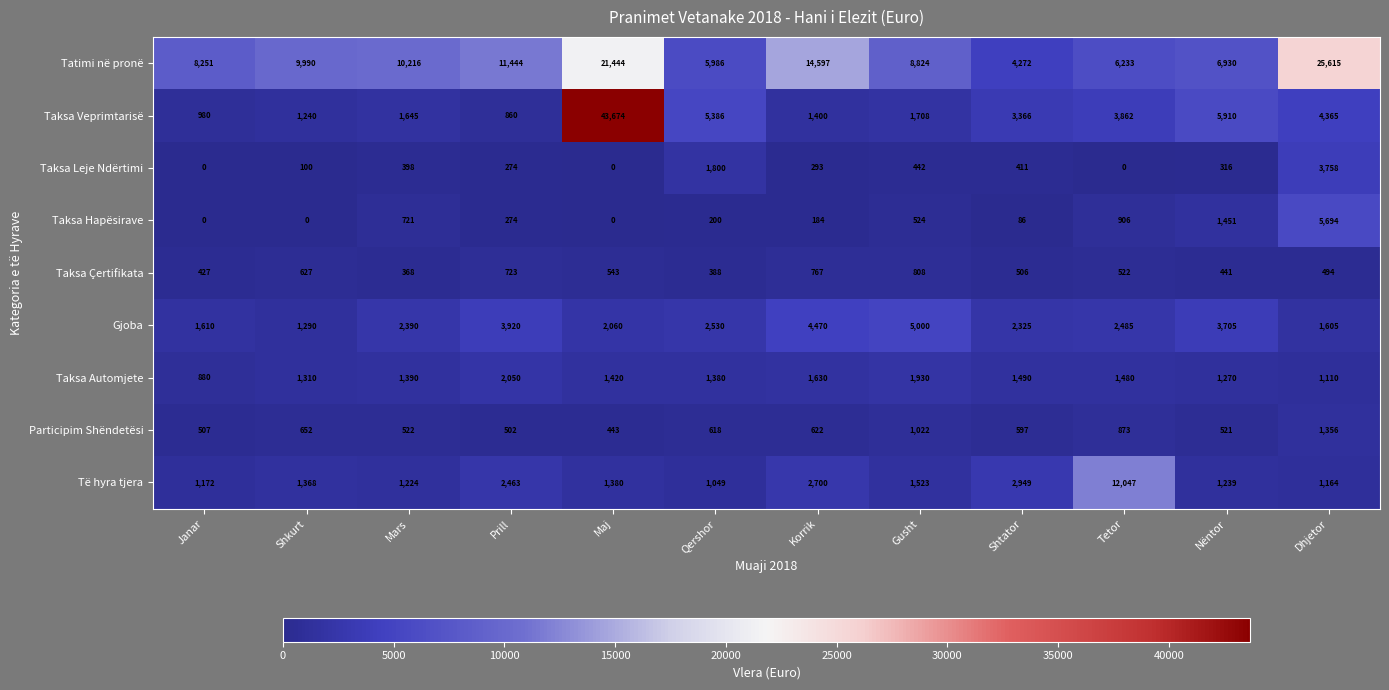

What is the approximate value of Të hyra tjera at Dhjetor, to the nearest 100?

1200